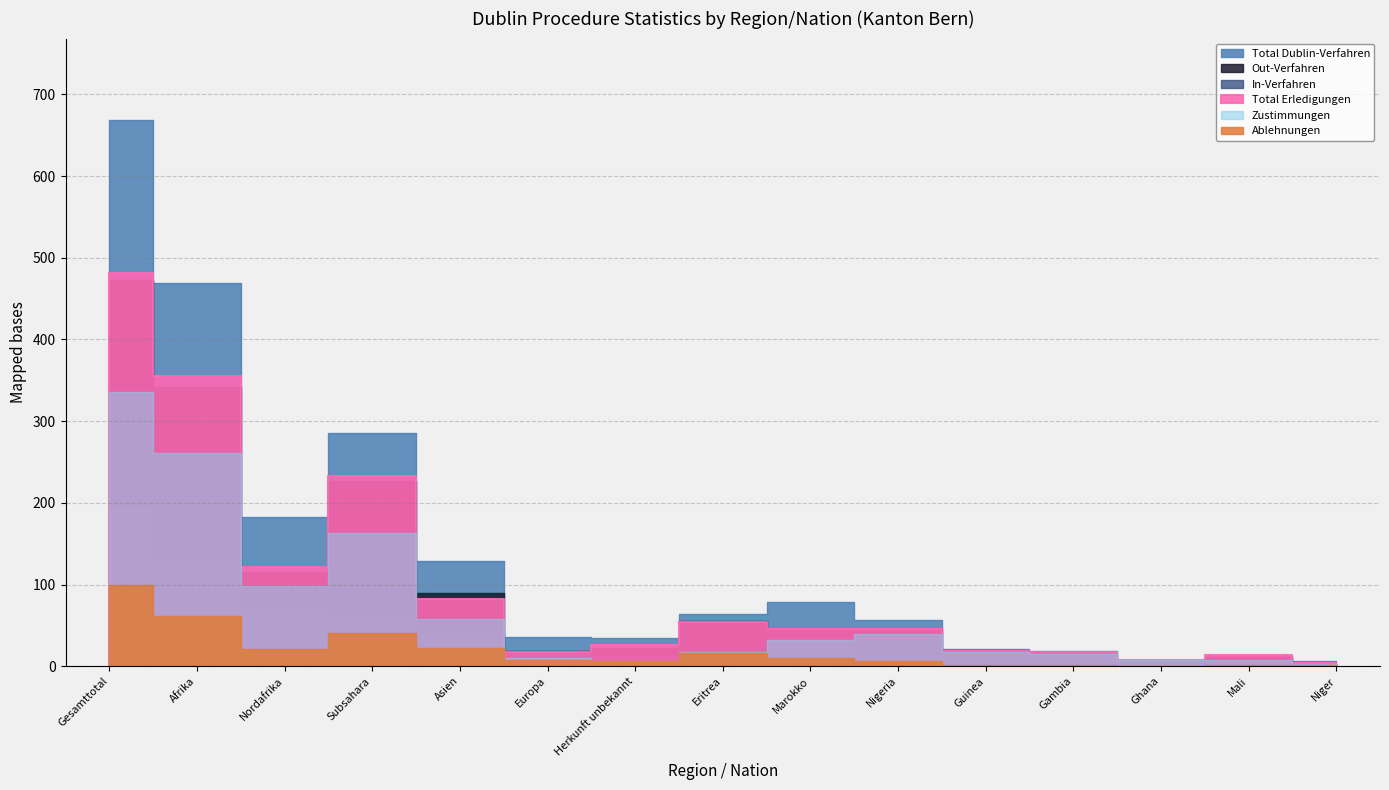

What is the total value across all series at Subsahara?

1009